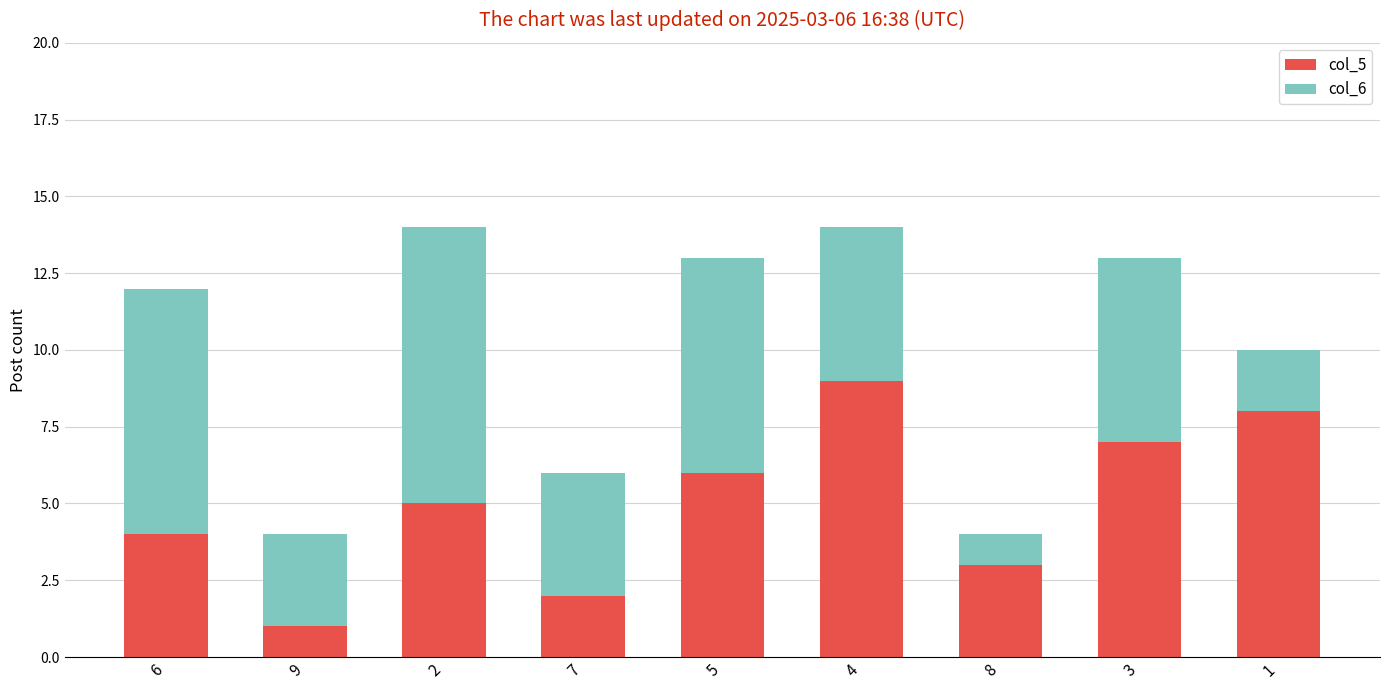

The col_5 series shows 4 at 6. True or false?

True